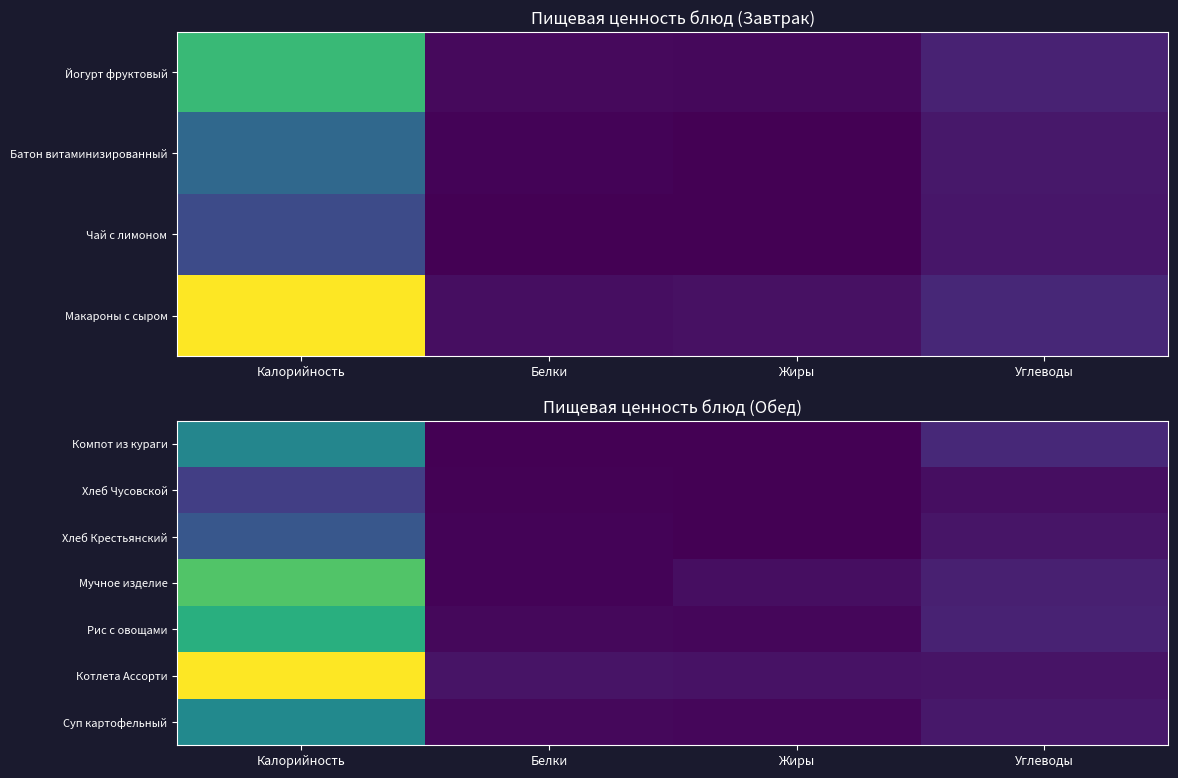

What is the sum of the Рис с овощами values at Калорийность and Углеводы?

192.3